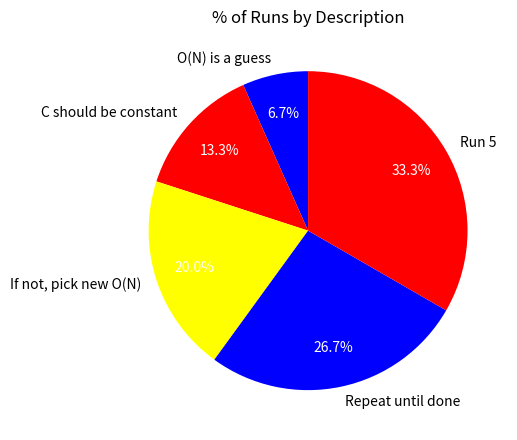

Count the number of slices in the pie.

5